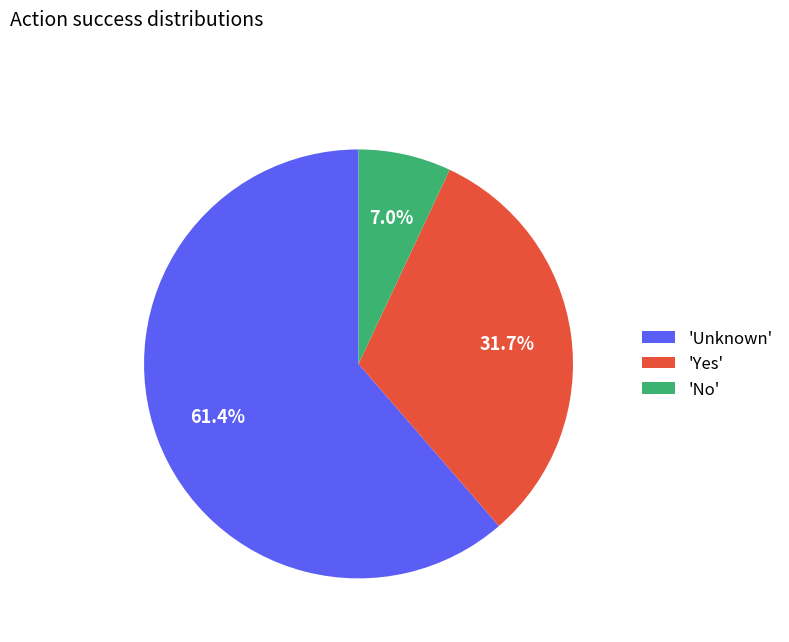

Is the sum of 'No' and 'Yes' greater than half?

No